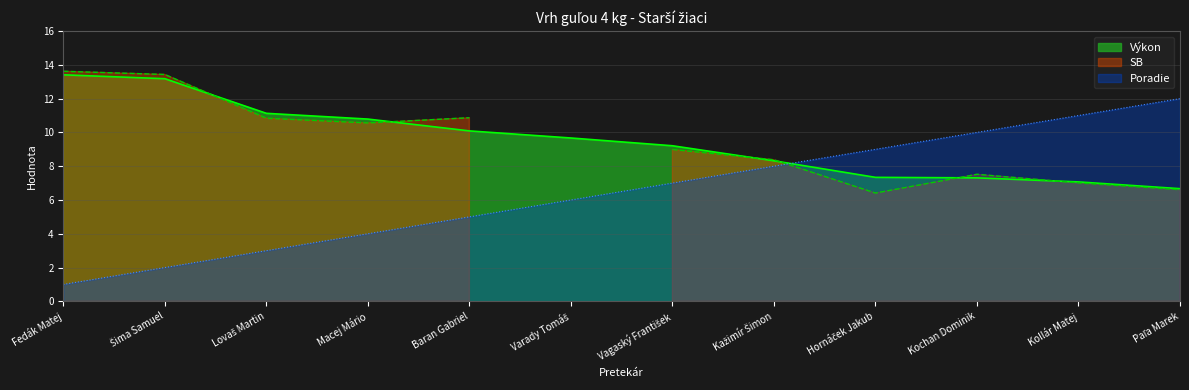

The Výkon series shows 7.1 at Kollár Matej. True or false?

True